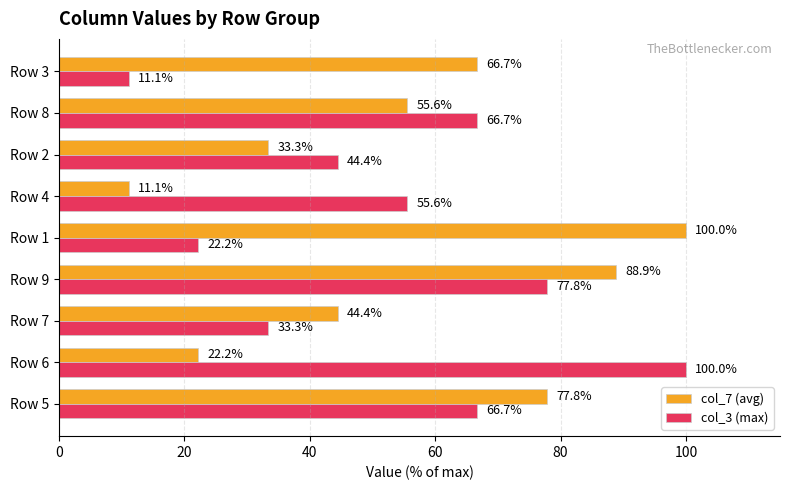

List the series in order of their overall mean, highest first.

col_7 (avg), col_3 (max)